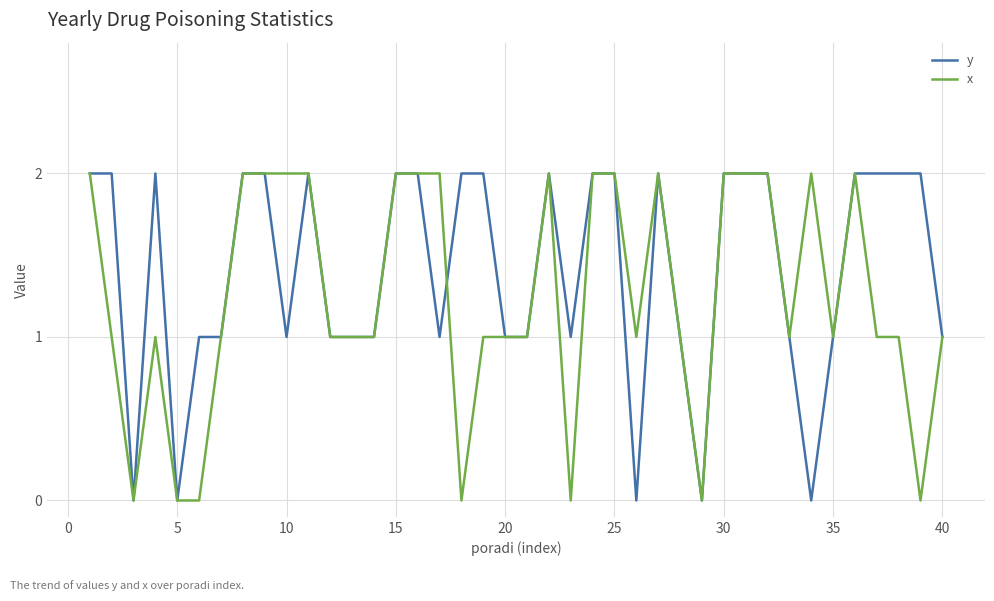

Is this an area chart (filled region under the line)?

No